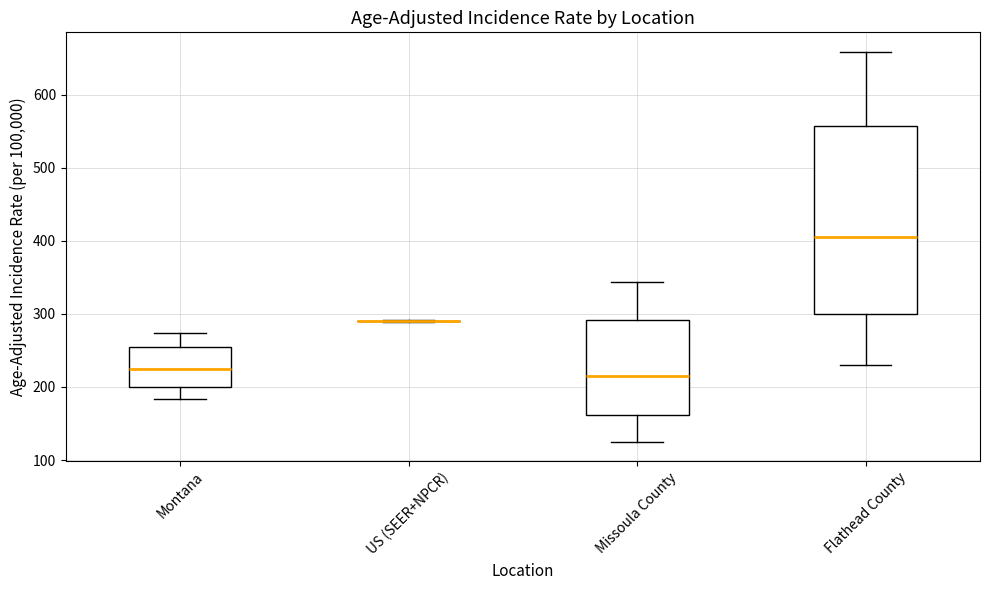

Reading left to right, transcribe this box plot: for each box, give where its median line is, the range the box spans, and where its two whiskers end, as read against the y-axis. The values are not printed on the chart, so give them approximately, as read against the axis.

Montana: median 230, box 200 to 250, whiskers 180 to 270
US (SEER+NPCR): box collapsed to a line at 290, whiskers 290 to 290
Missoula County: median 210, box 160 to 290, whiskers 130 to 340
Flathead County: median 410, box 300 to 560, whiskers 230 to 660